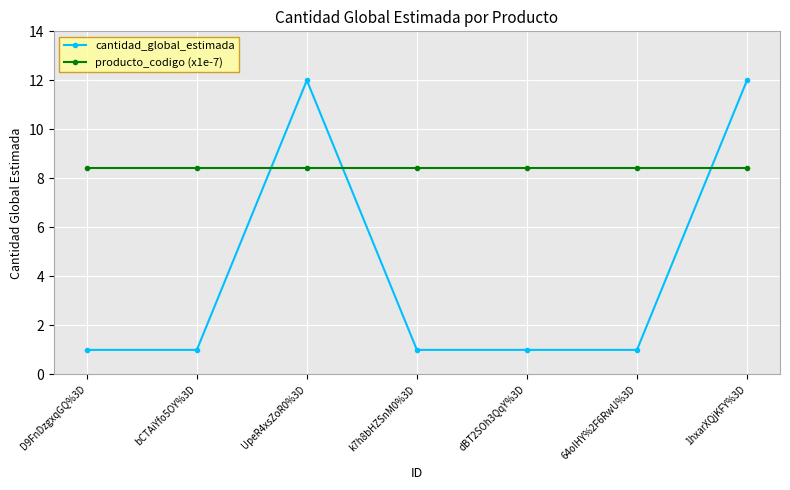

The producto_codigo (x1e-7) series shows 8.4 at dBT2SOh3QqY%3D. True or false?

True